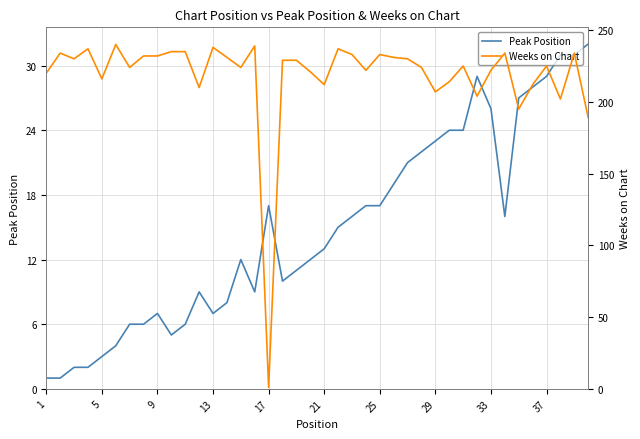

What is the value of the Weeks on Chart point at the 35th from the left?

195